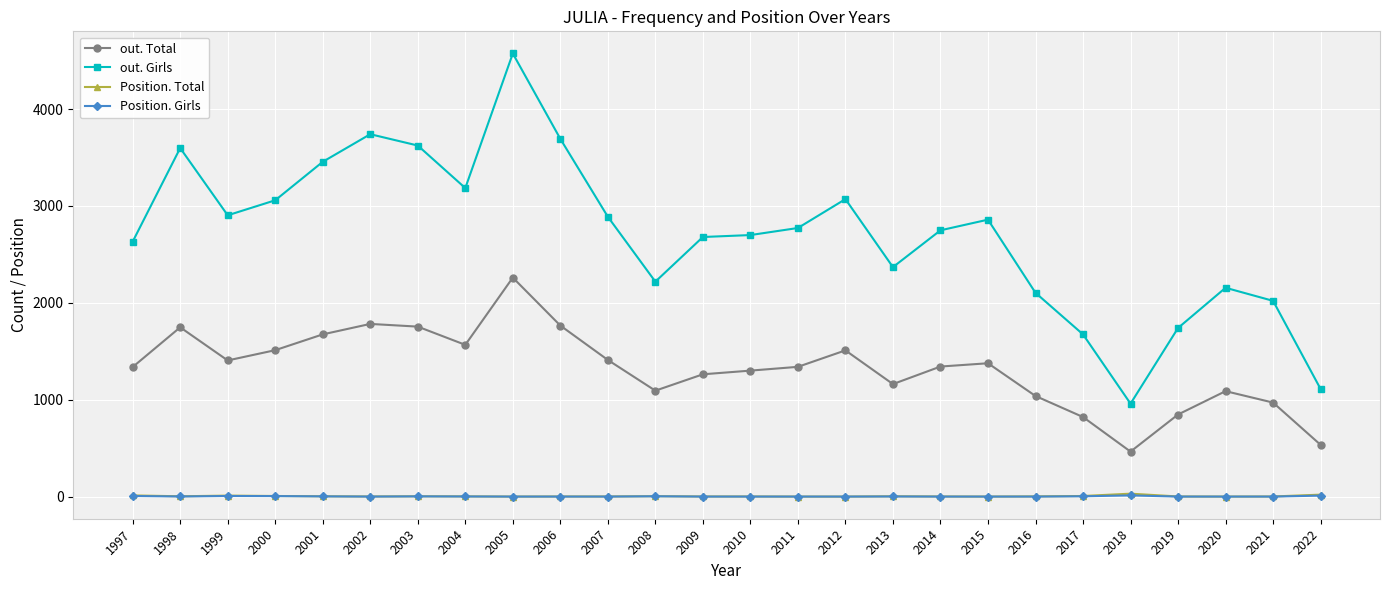

Is this an area chart (filled region under the line)?

No